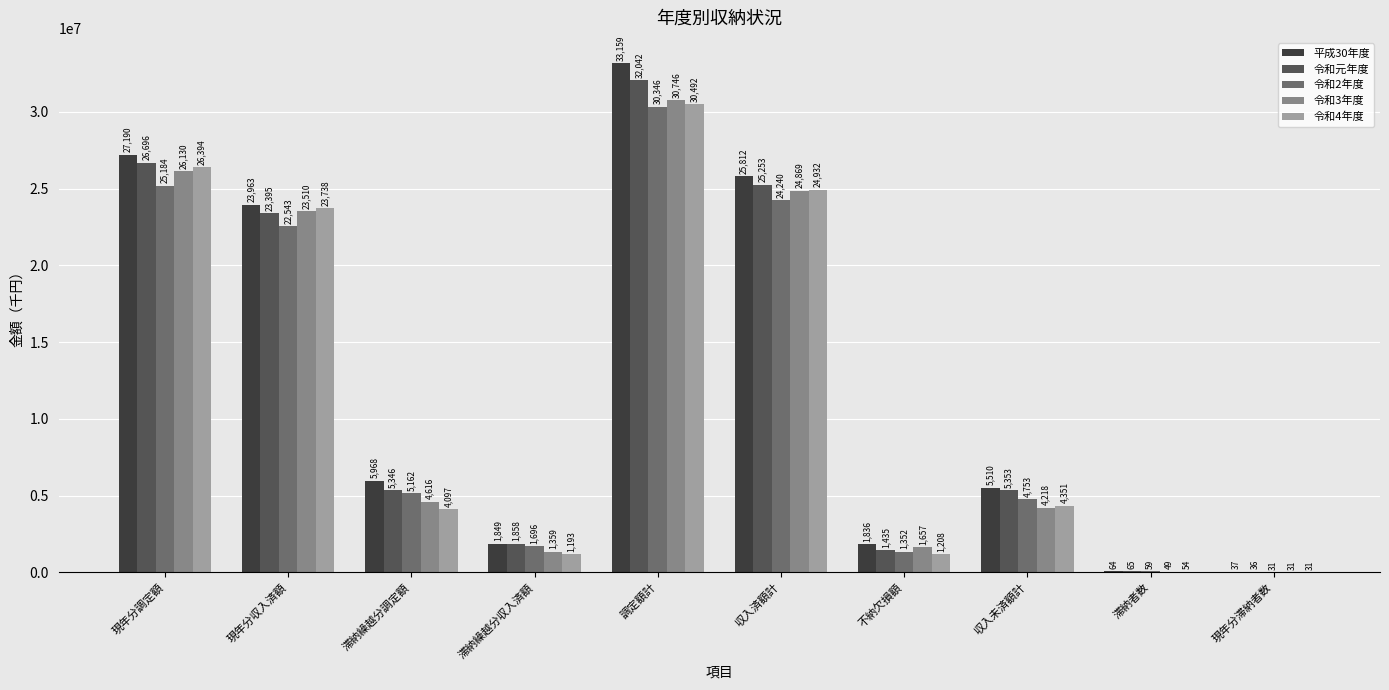

What is the label of the 2nd bar from the left?

現年分収入済額